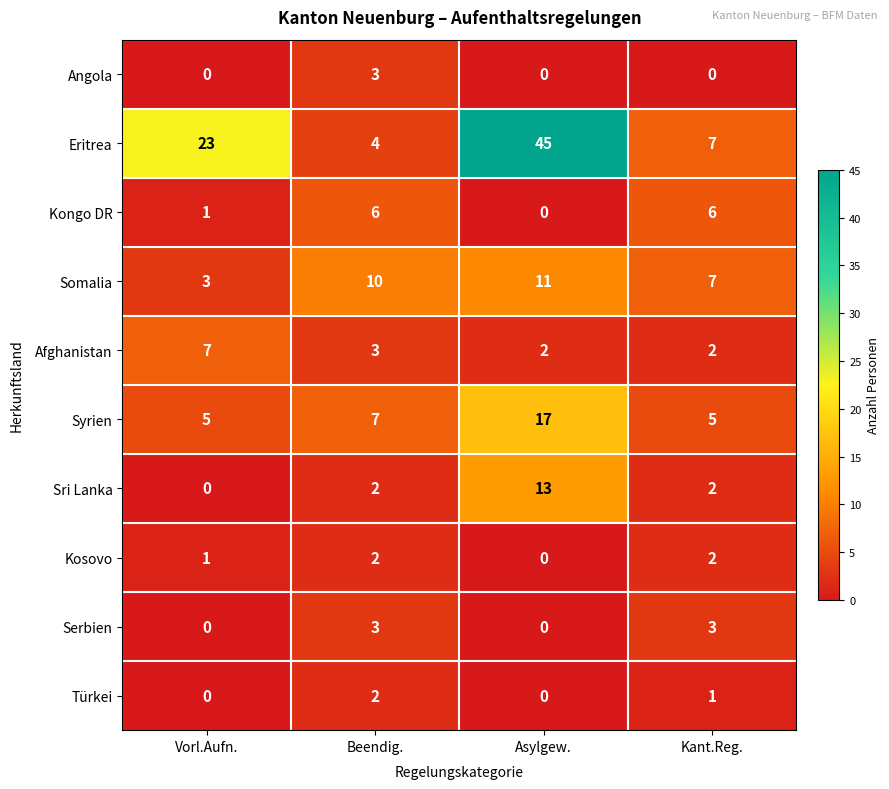

What is the difference between the highest and lowest values at Asylgew.?

45